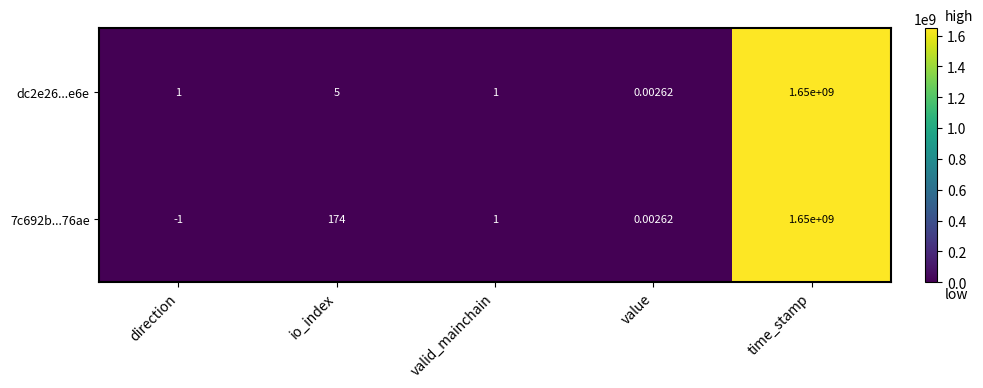

Where does the 7c692b...76ae series first go above 1?

io_index